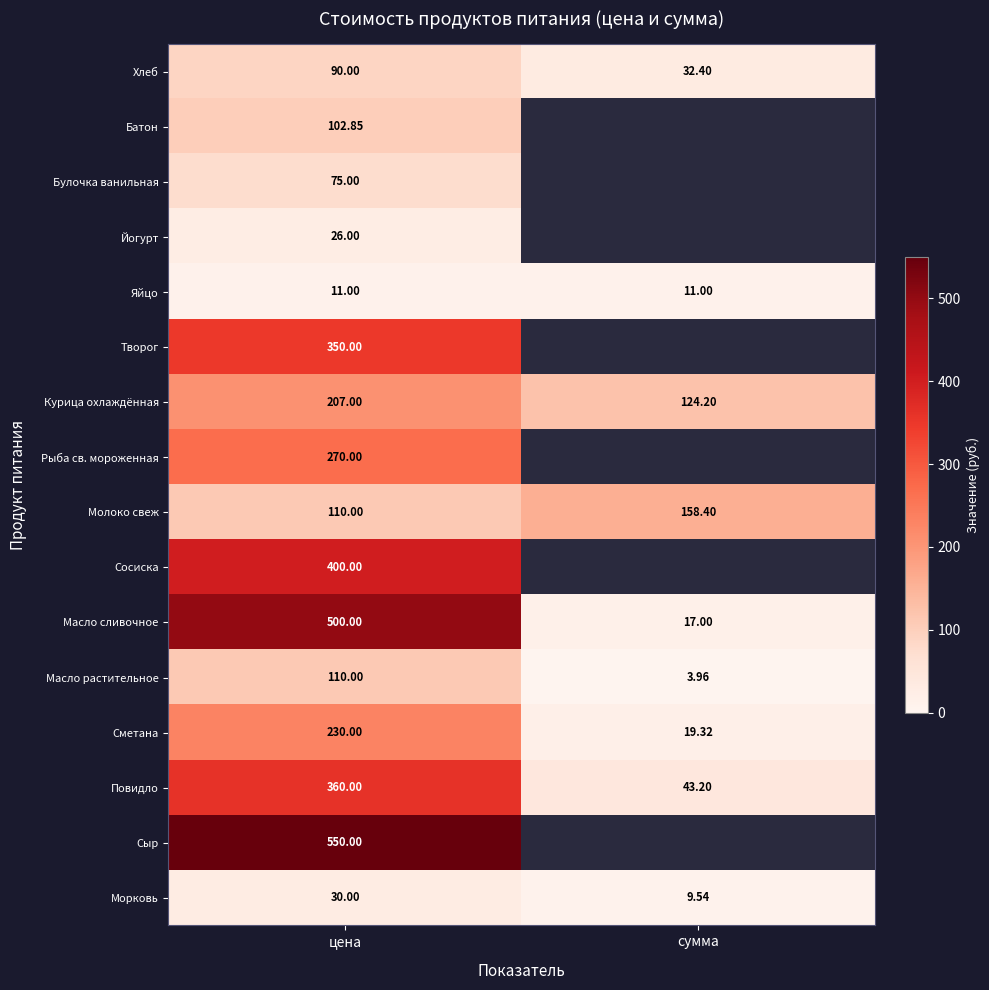

What is the maximum value shown in the chart?

550.0